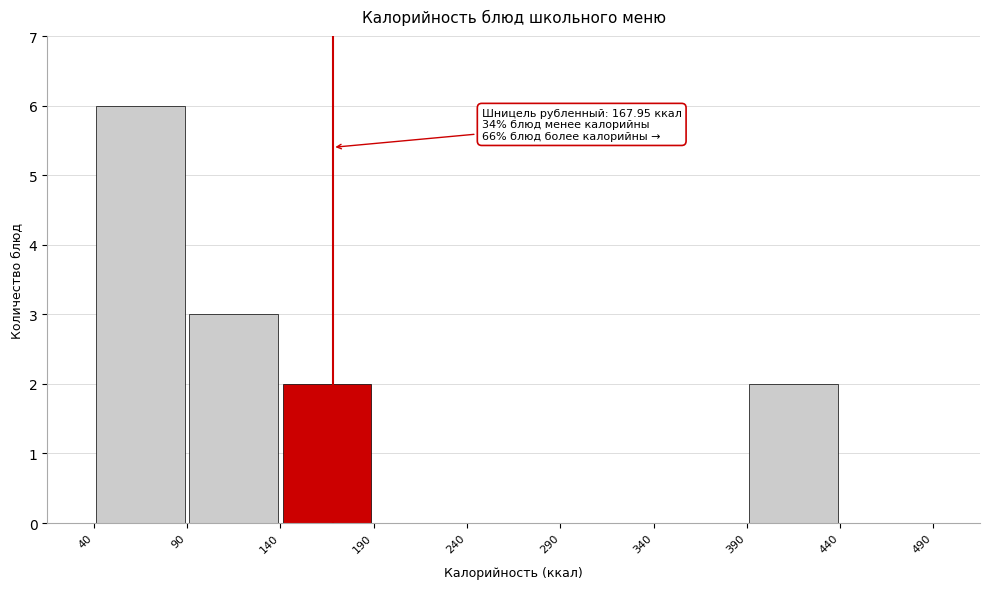

Over which range of the x-axis is the bar tallest?

40 to 90